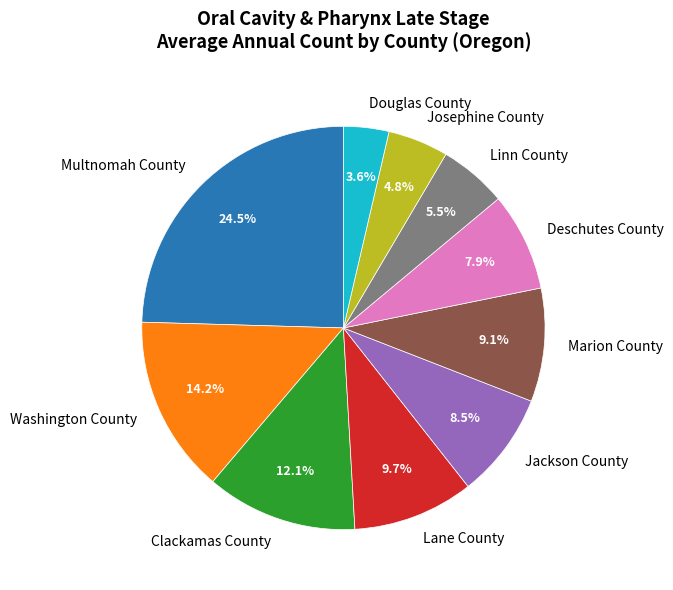

True or false: Washington County accounts for 21% of the total.

False